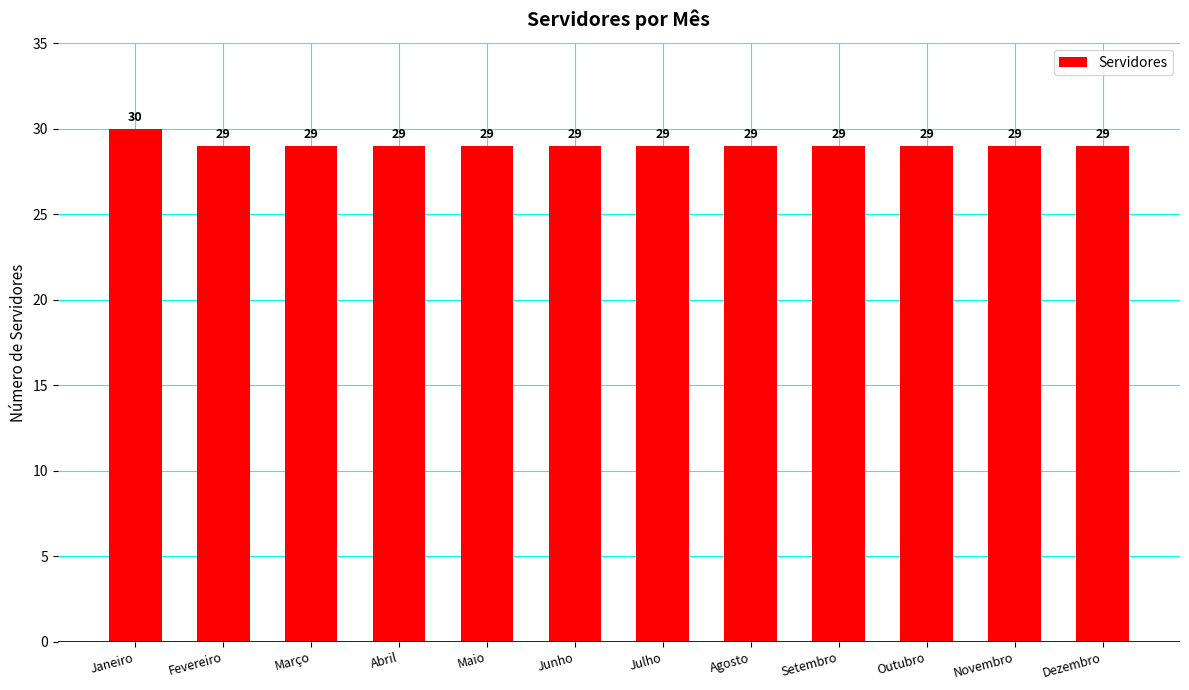

What is the label of the 8th bar from the right?

Maio